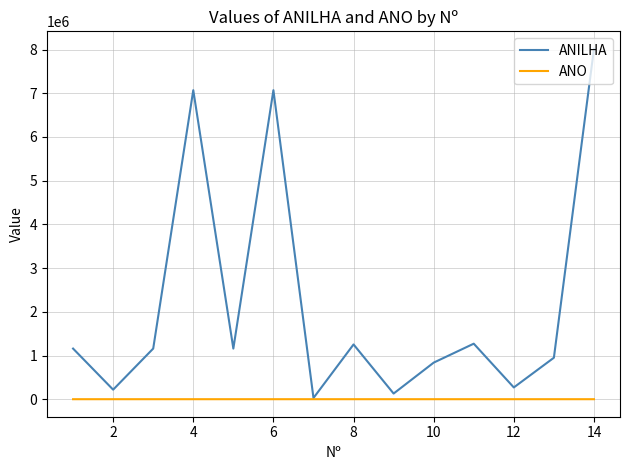

List the series in order of their peak value, highest first.

ANILHA, ANO